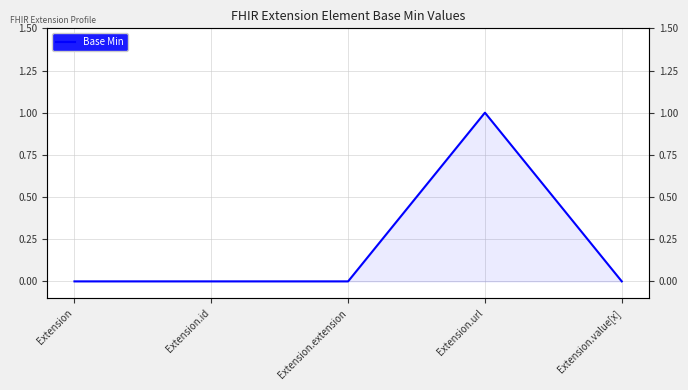

True or false: the data shows 1 at Extension.id.

False